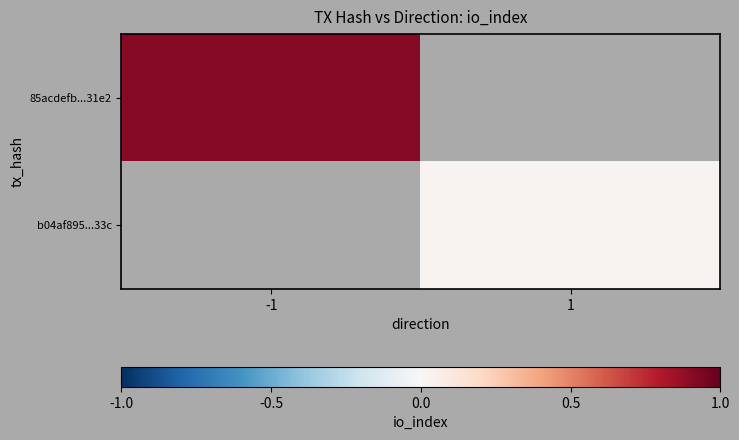

At how many categories does at least one series exceed 23?

1